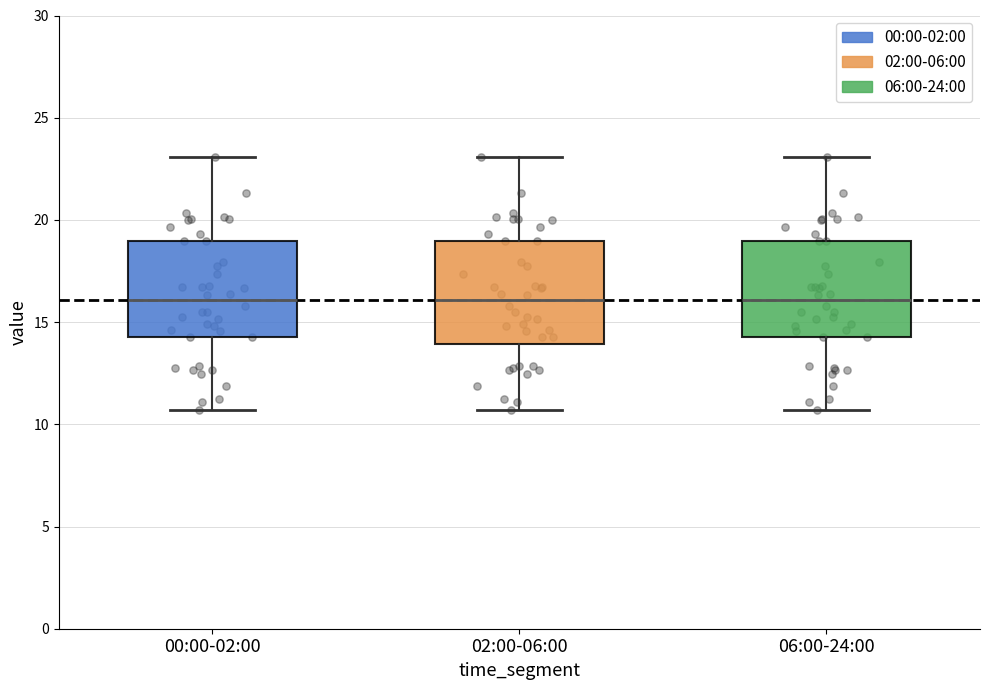

Where is the upper edge of the box for 00:00-02:00 on the y-axis? The values are not printed on the chart, so give them approximately, as read against the axis.

19.0